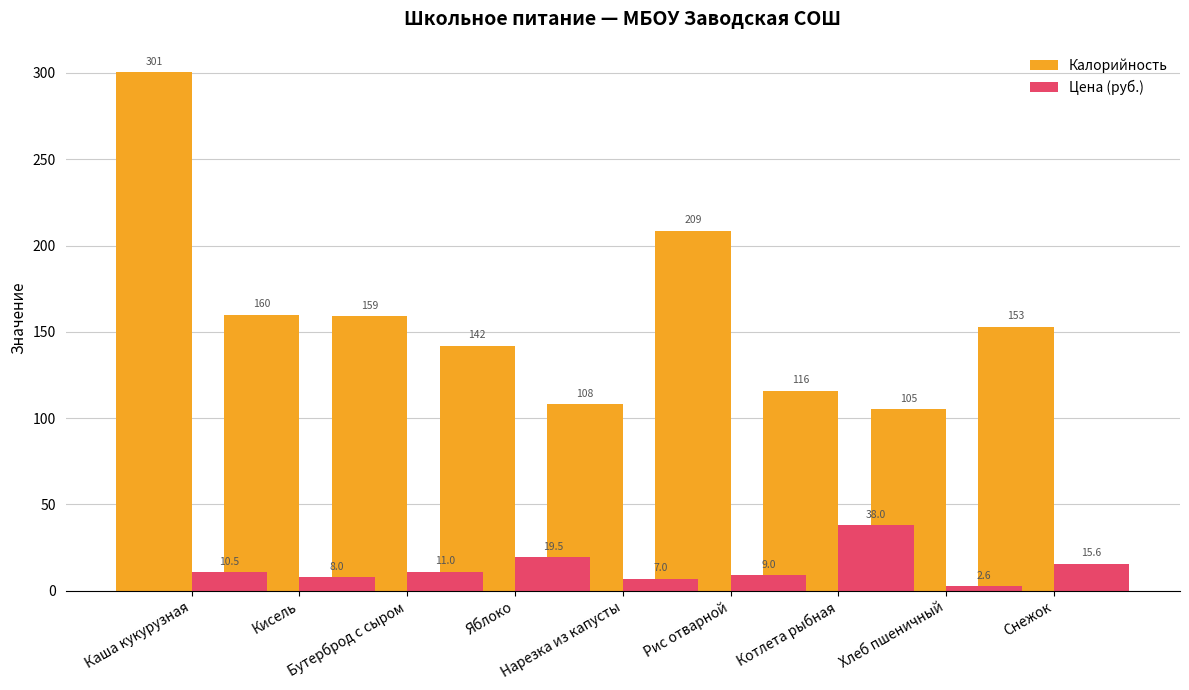

Reading left to right, what are all the values shown in this chart?

Калорийность: 300.7	160.0	159.0	142.0	108.0	208.7	115.9	105.0	153.0
Цена (руб.): 10.5	8.0	11.0	19.5	7.0	9.0	38.0	2.6	15.6